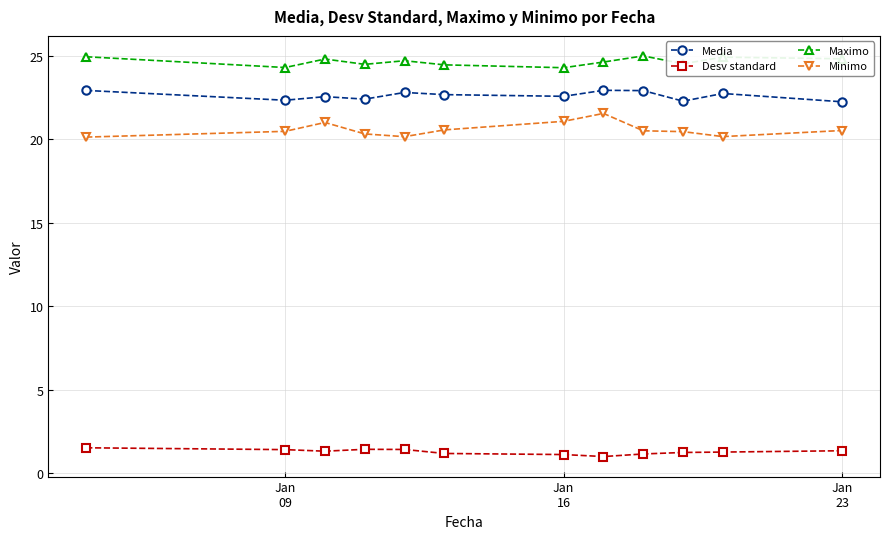

What is the minimum value shown in the chart?

1.0